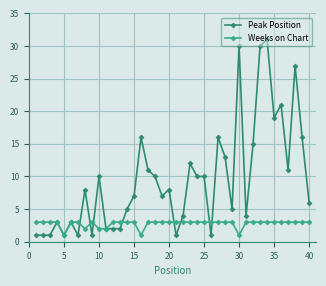

What are all the series names shown in the legend?

Peak Position, Weeks on Chart